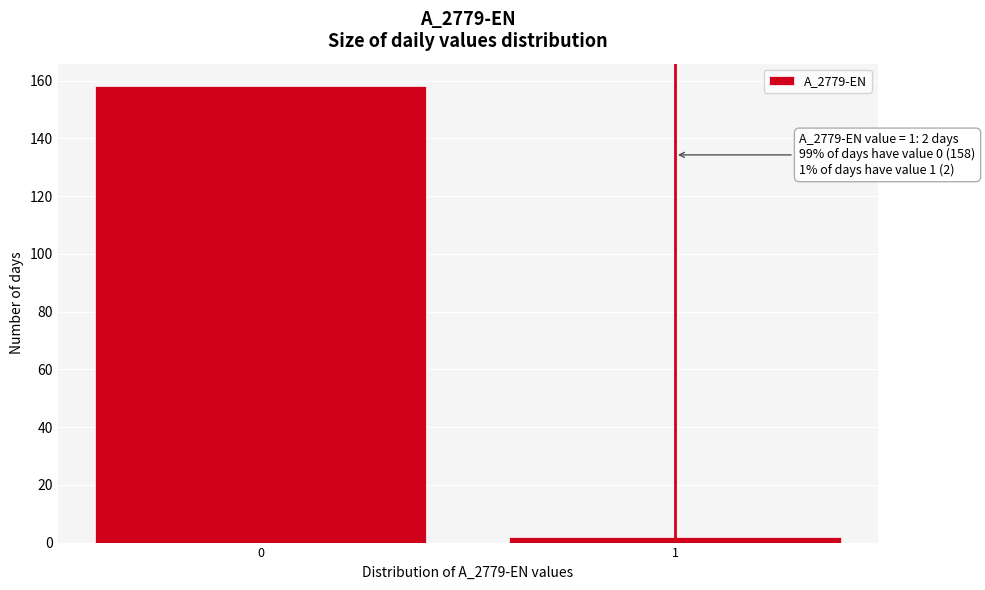

Reading left to right, list all the values displayed in this chart.

0=158	1=2